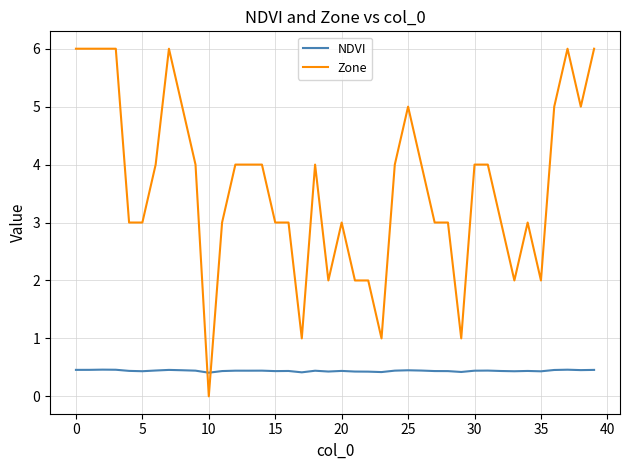

Does the chart have visible grid lines?

Yes